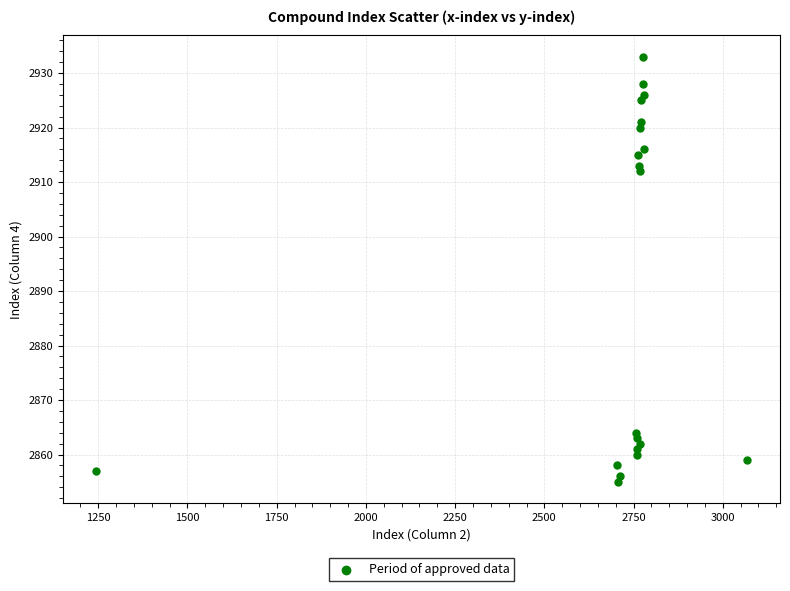

What is the range of Y values (max minus min)?

78